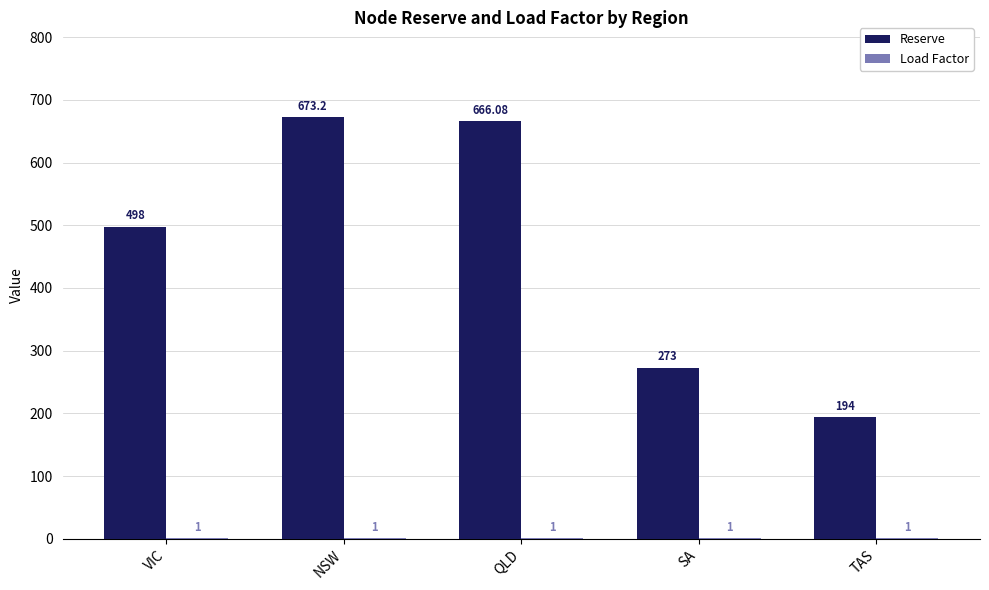

At which category does the chart reach its peak across all series?

NSW